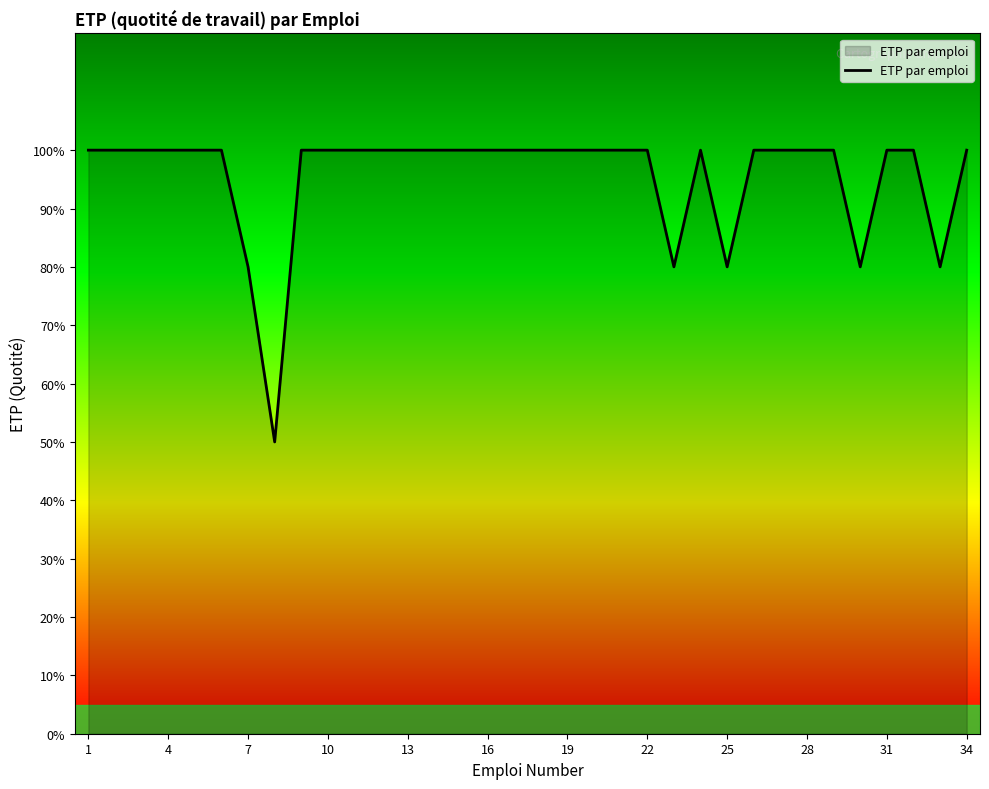

What is the difference between the second highest and minimum values?

0.5